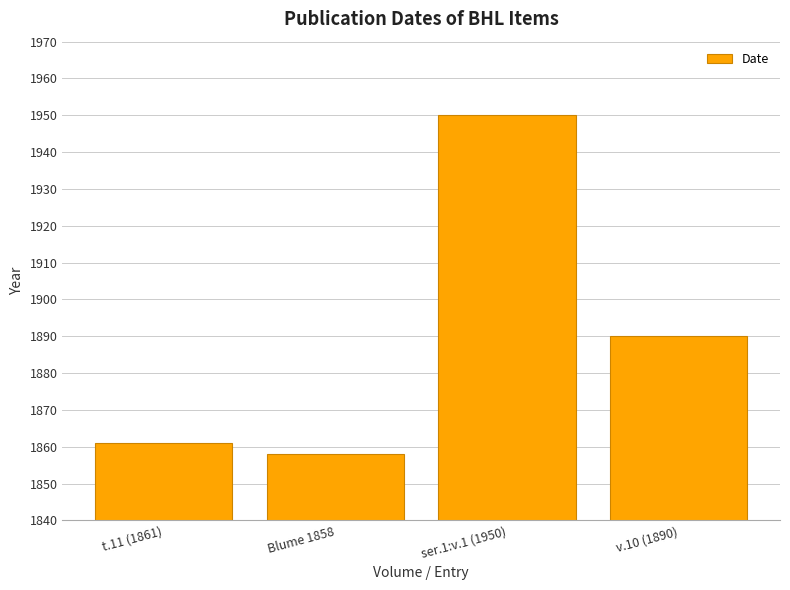

Rank the categories by value from highest to lowest.

ser.1:v.1 (1950), v.10 (1890), t.11 (1861), Blume 1858